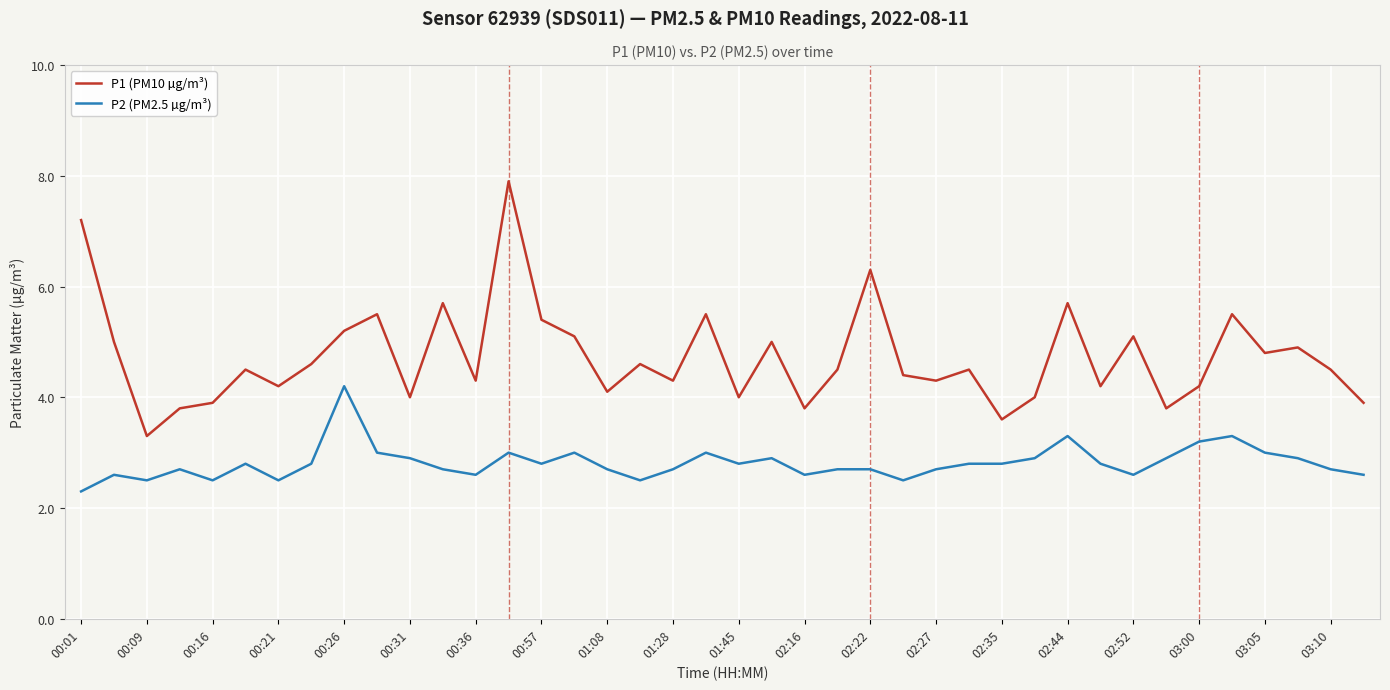

Which series has the widest spread of values?

P1 (PM10 µg/m³)